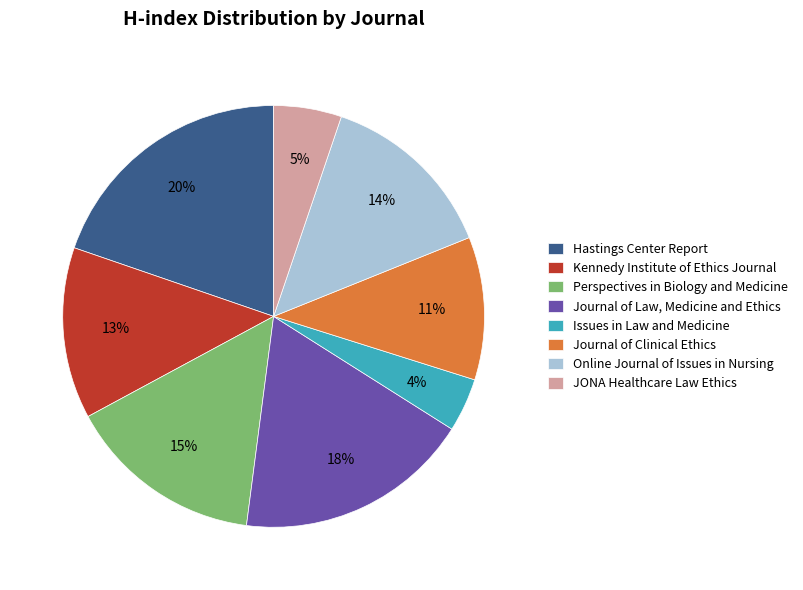

Between Issues in Law and Medicine and Online Journal of Issues in Nursing, which is larger?

Online Journal of Issues in Nursing